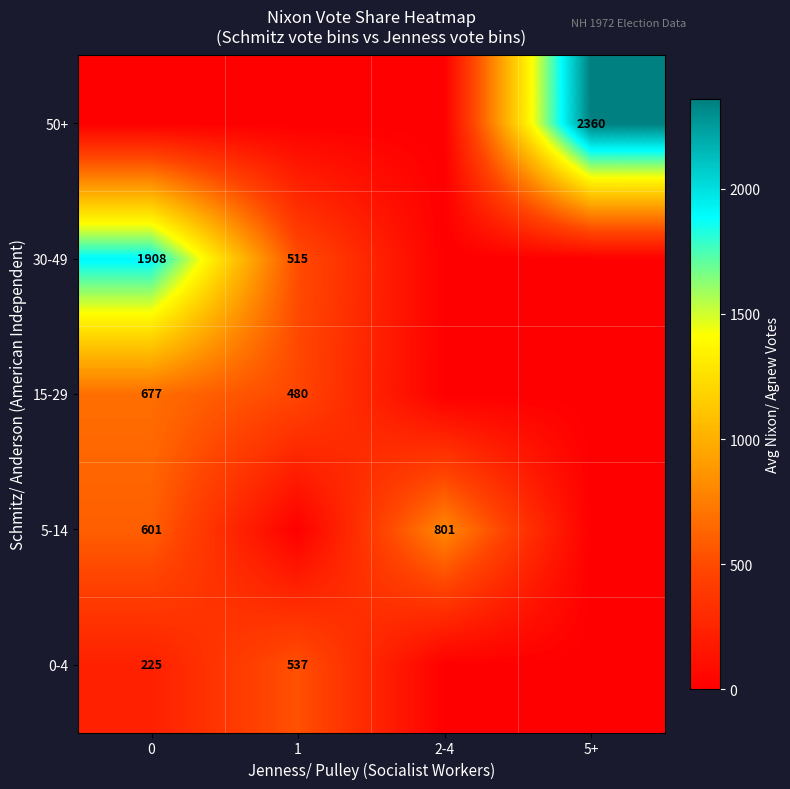

The 30-49 series shows 515 at 1. True or false?

True